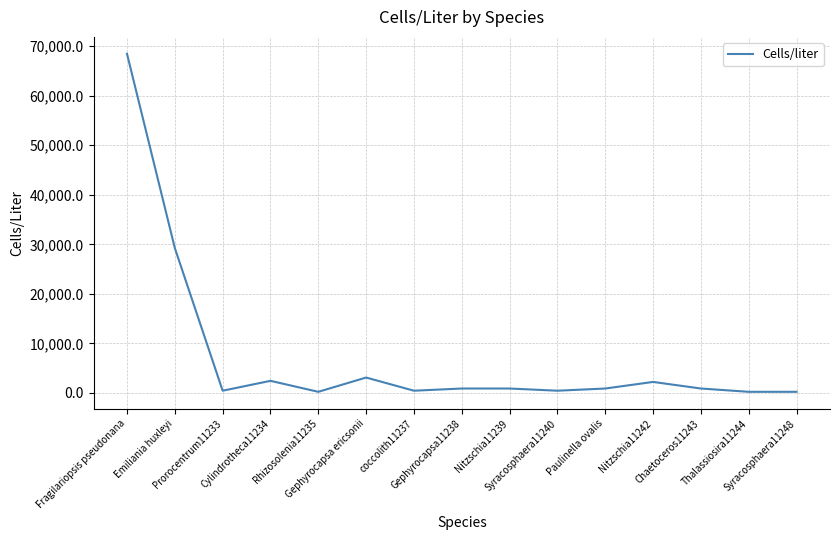

True or false: there are more than 1 points higher than both neighbors.

True